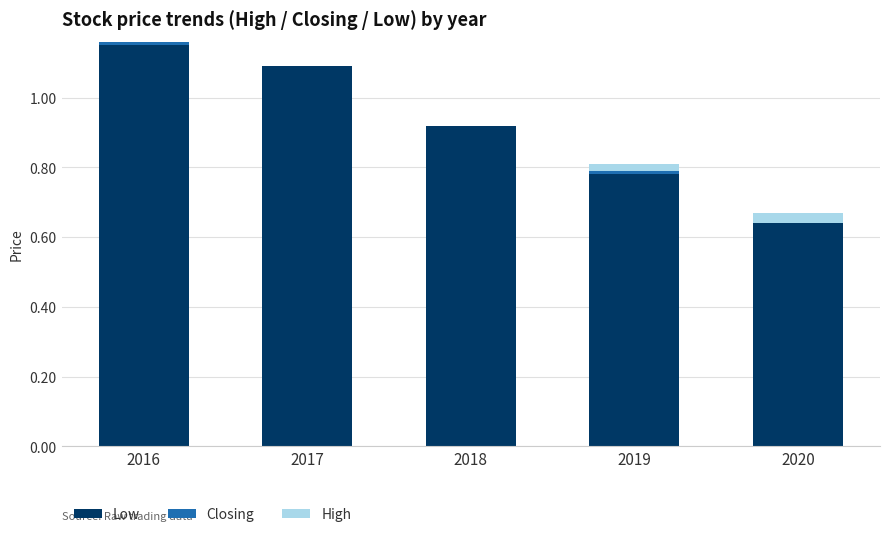

How many data points does each series have?

5